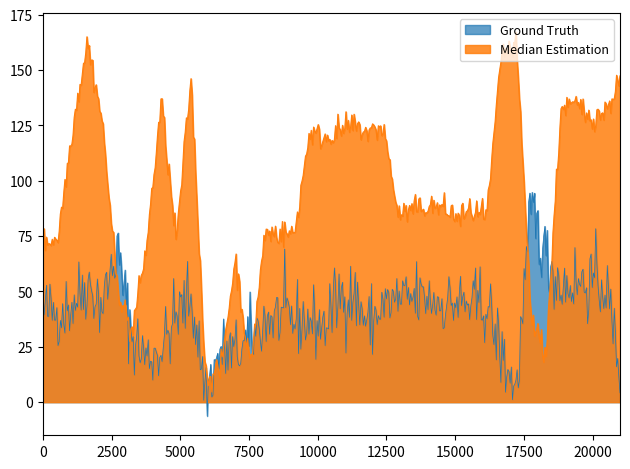

Reading left to right, transcribe all the data shown in this chart.

Ground Truth: 0=40.6	1=40.8	2=44.4	3=54.2	4=43.8	5=68.7	6=29.9	7=20.0	8=24.0	9=38.6	10=48.3	11=4.8	12=22.9	13=21.7	14=28.1	15=37.2	16=39.0	17=37.0	18=36.6	19=34.2	20=47.8	21=48.5	22=34.7	23=43.8	24=45.8	25=46.6	26=47.3	27=44.8	28=45.0	29=43.2	30=44.0	31=21.5	32=5.3	33=88.4	34=65.6	35=52.5	36=54.2	37=53.8	38=53.6	39=15.3
Median Estimation: 0=72.5	1=74.0	2=124.2	3=163.2	4=127.0	5=53.5	6=31.0	7=70.7	8=136.2	9=72.4	10=146.5	11=11.4	12=14.5	13=65.0	14=15.4	15=76.3	16=76.4	17=76.1	18=121.9	19=119.4	20=122.4	21=124.7	22=121.7	23=124.5	24=84.8	25=86.6	26=88.6	27=87.8	28=83.3	29=86.4	30=83.6	31=157.8	32=160.8	33=37.9	34=22.2	35=132.7	36=134.3	37=128.8	38=131.1	39=145.7